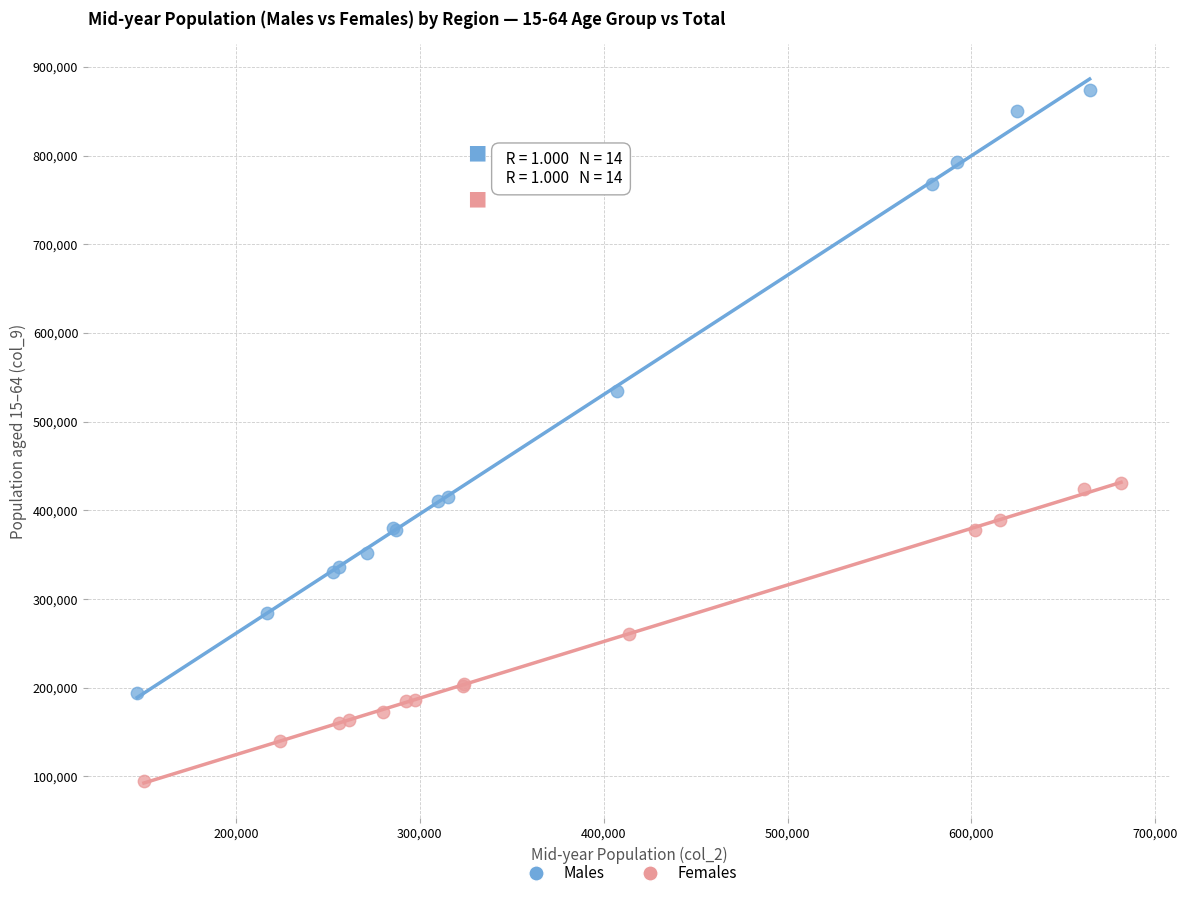

Which series has the widest spread of Y values?

Males